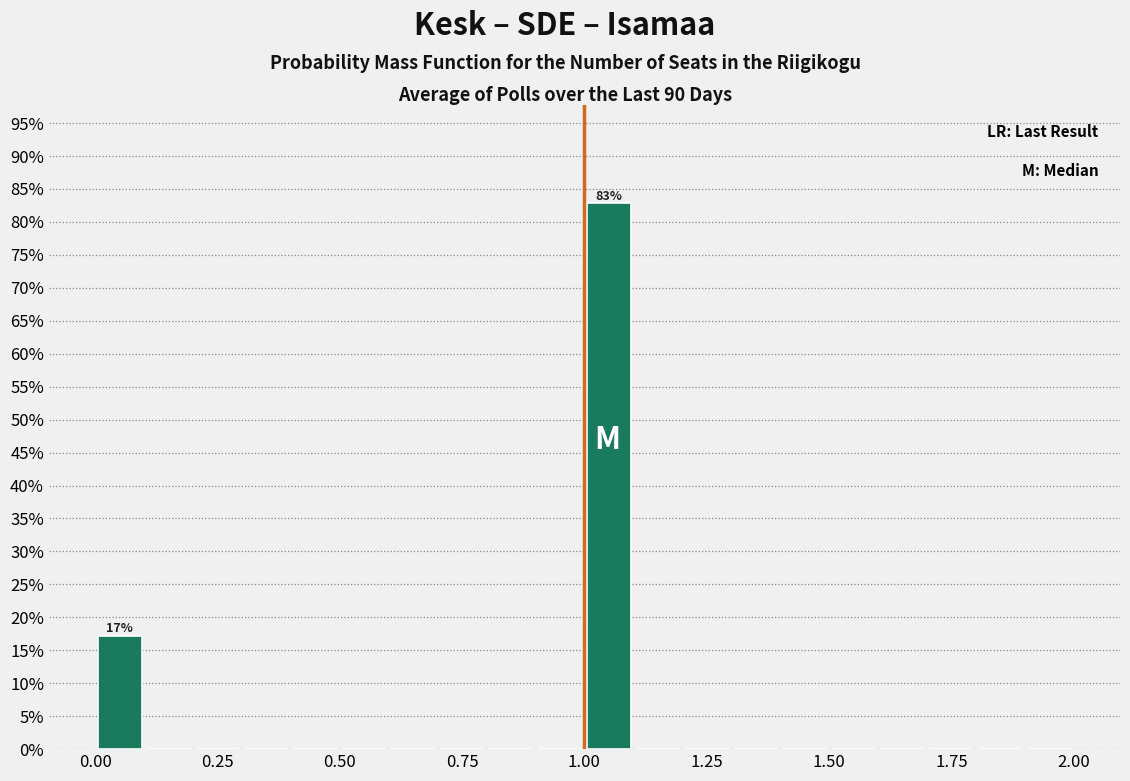

Around what value on the x-axis is the tallest bar? Give the approximate position of its centre, as read against the axis.

1.05